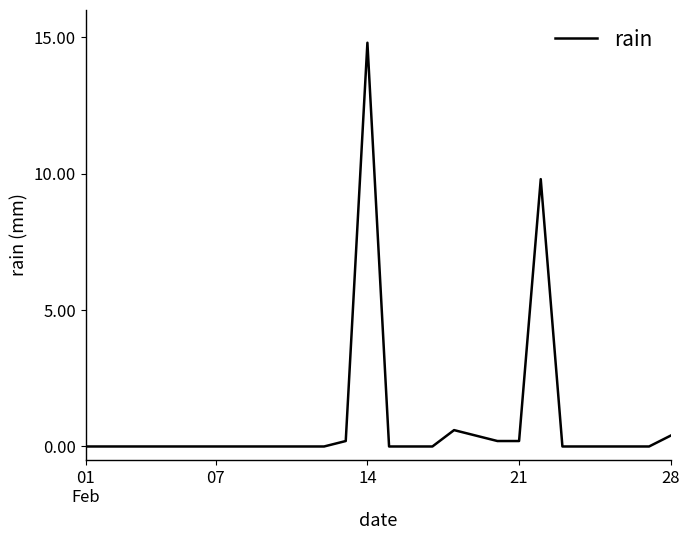

Count the number of categories in the chart.

28